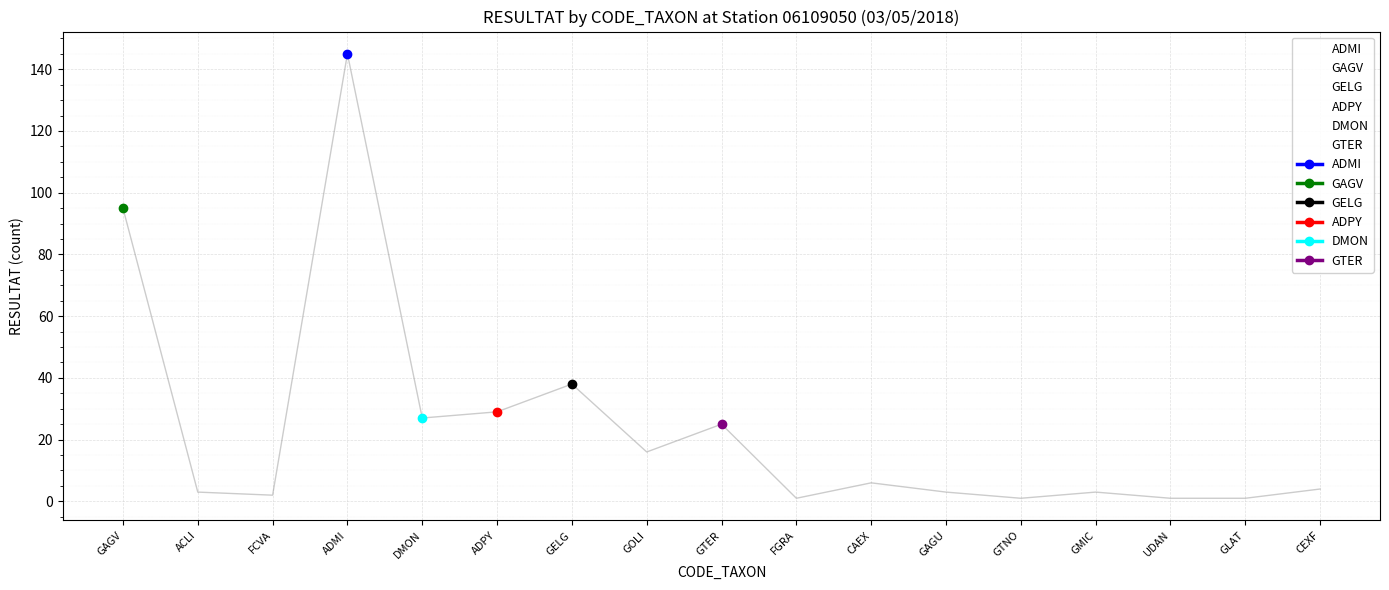

Is this an area chart (filled region under the line)?

No